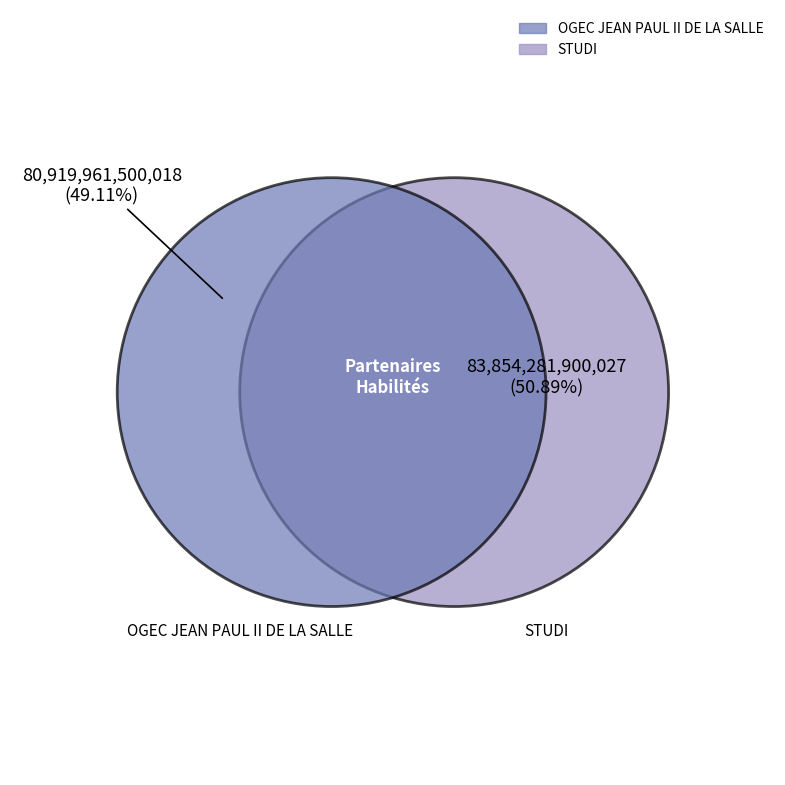

Rank the categories by value from highest to lowest.

STUDI, OGEC JEAN PAUL II DE LA SALLE